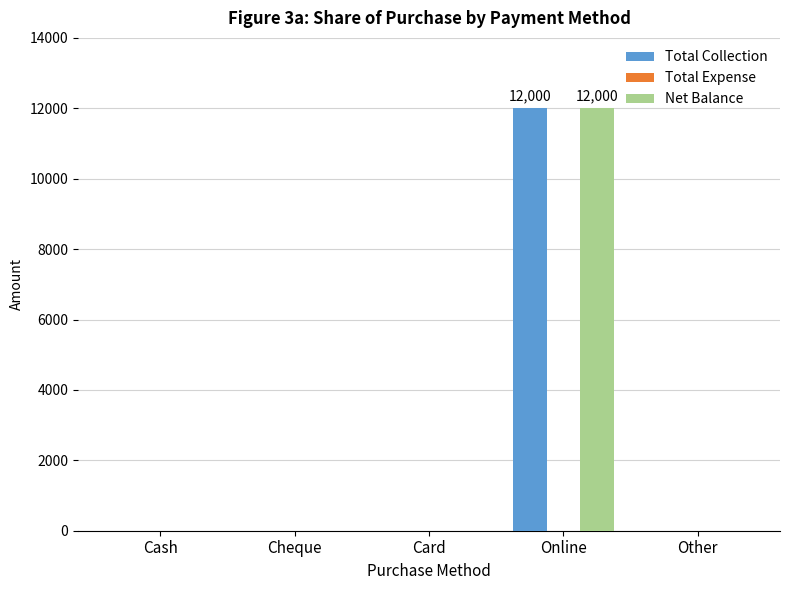

Reading right to left, transcribe all the data shown in this chart.

Total Collection: Other=0	Online=12000	Card=0	Cheque=0	Cash=0
Net Balance: Other=0	Online=12000	Card=0	Cheque=0	Cash=0